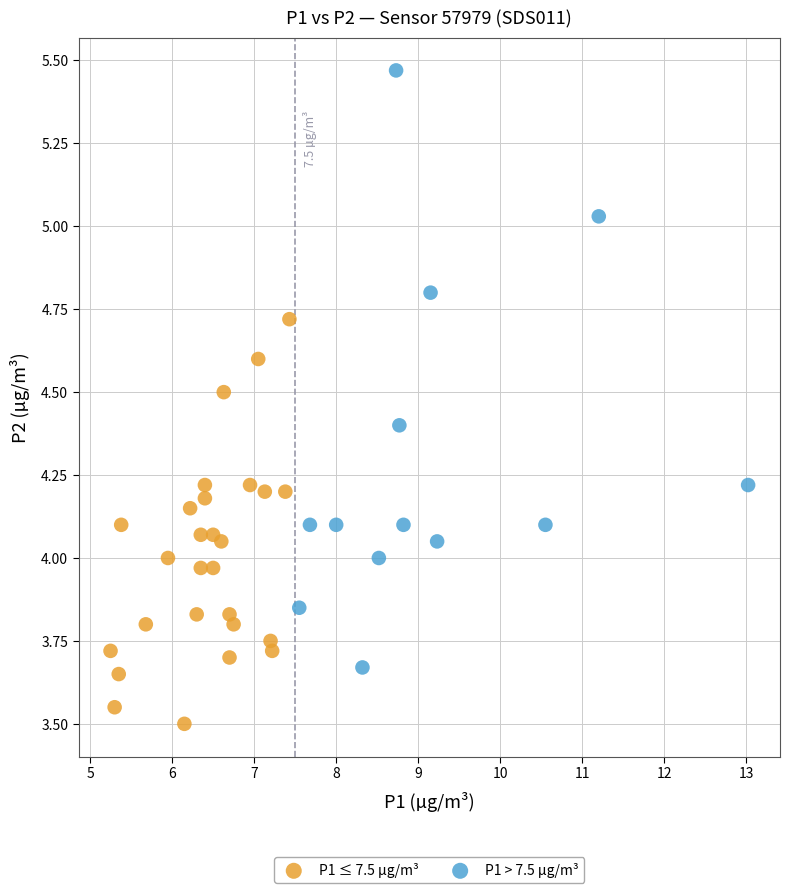

Which series has the widest spread of Y values?

P1 > 7.5 µg/m³